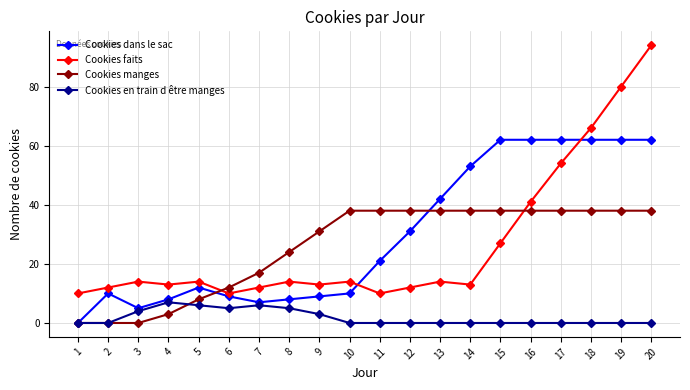

True or false: Cookies faits and Cookies manges intersect in this chart.

True